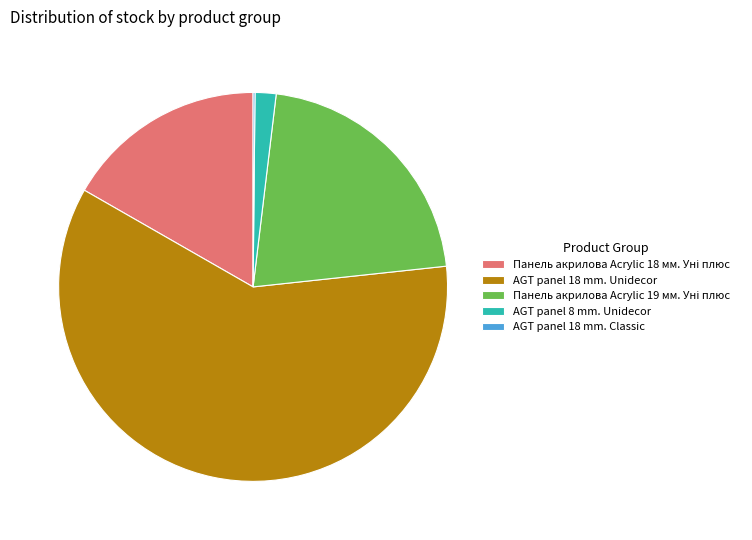

Which slice represents more than half of the pie?

AGT panel 18 mm. Unidecor